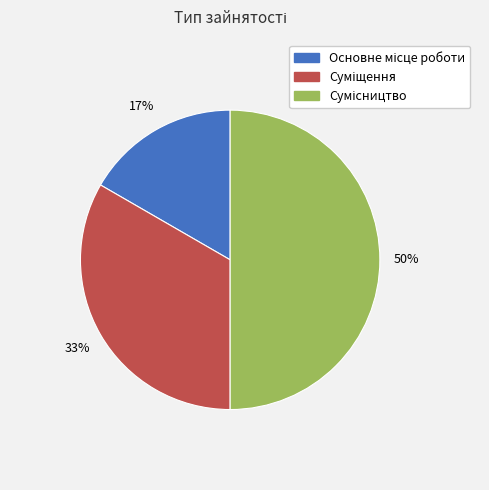

How many slices are in this pie chart?

3